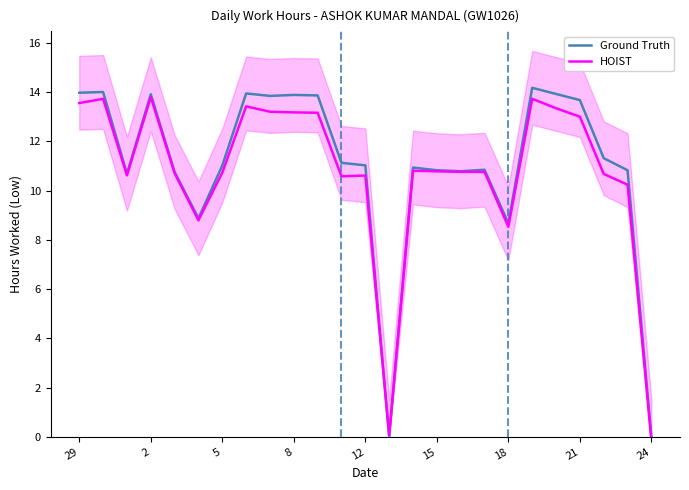

How many values in HOIST are above zero?

24